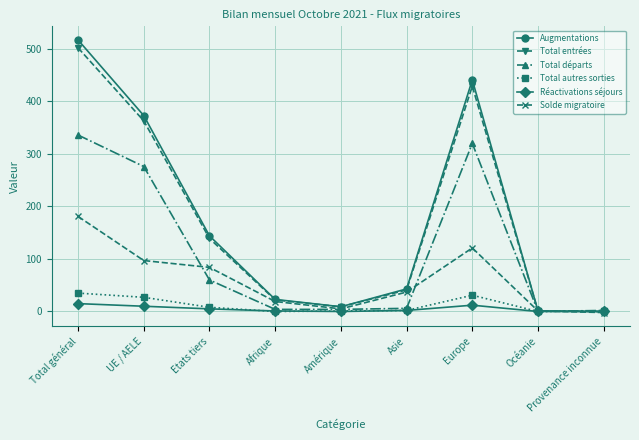

What is the spread (max minus min) of values at Asie?

41